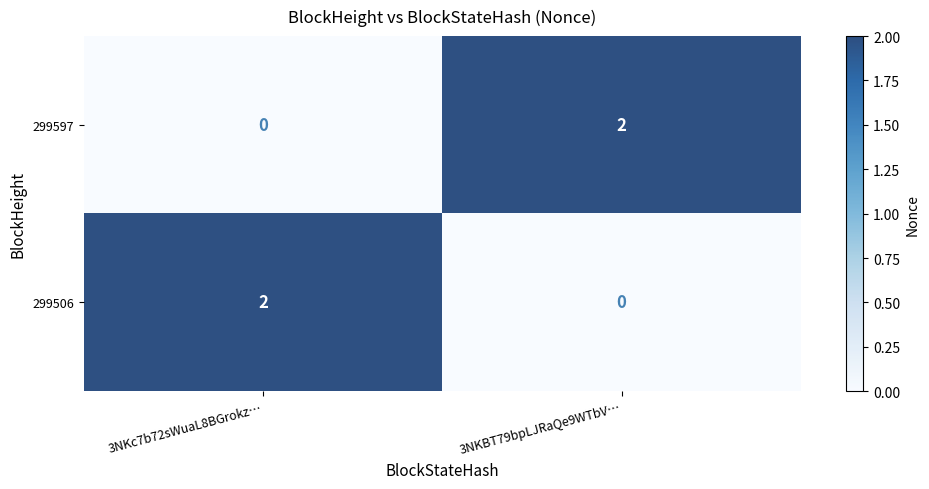

The 299506 series shows 3 at 3NKc7b72sWuaL8BGrokz…. True or false?

False